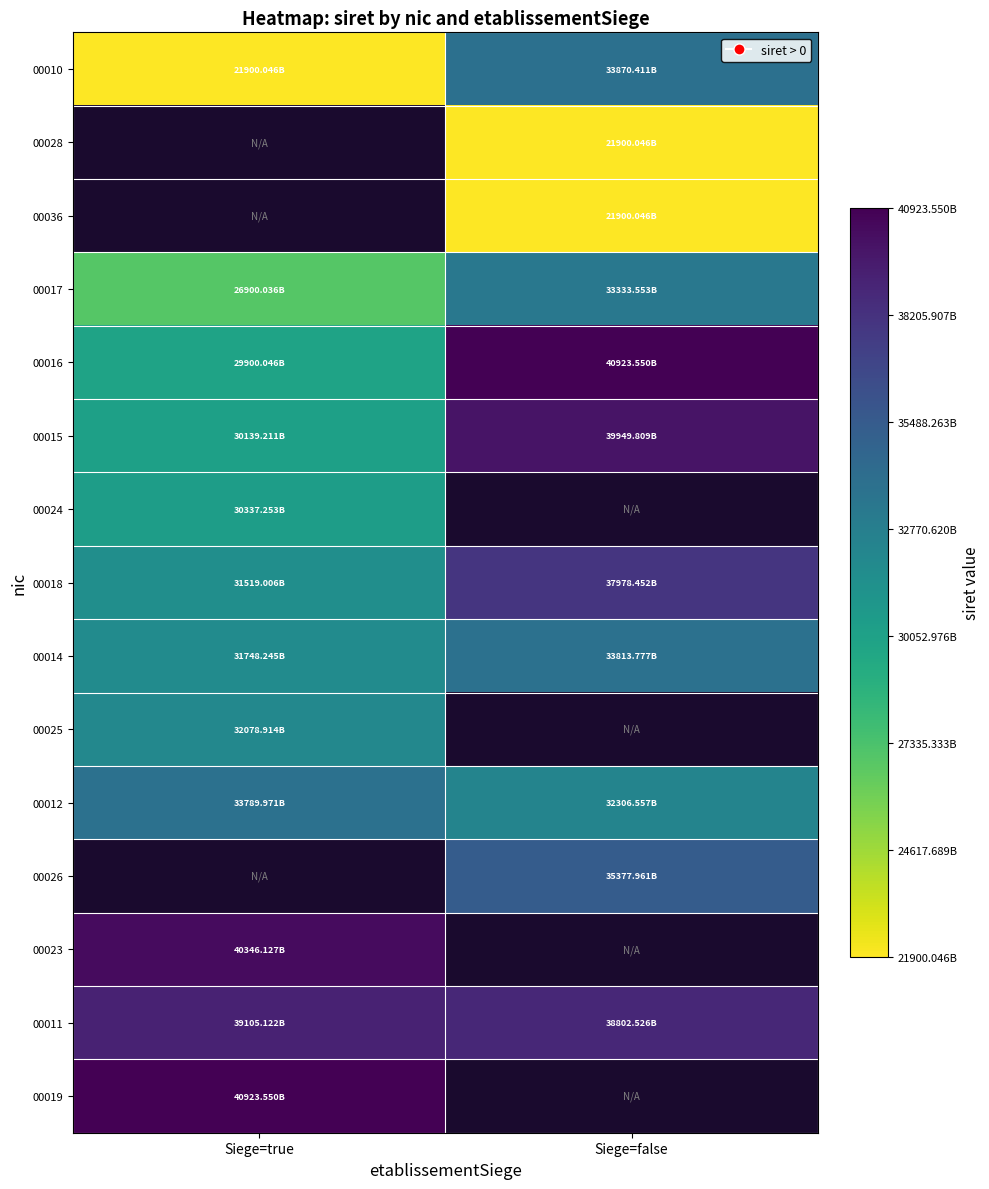

Which has a higher value, Siege=false or Siege=true?

Siege=false